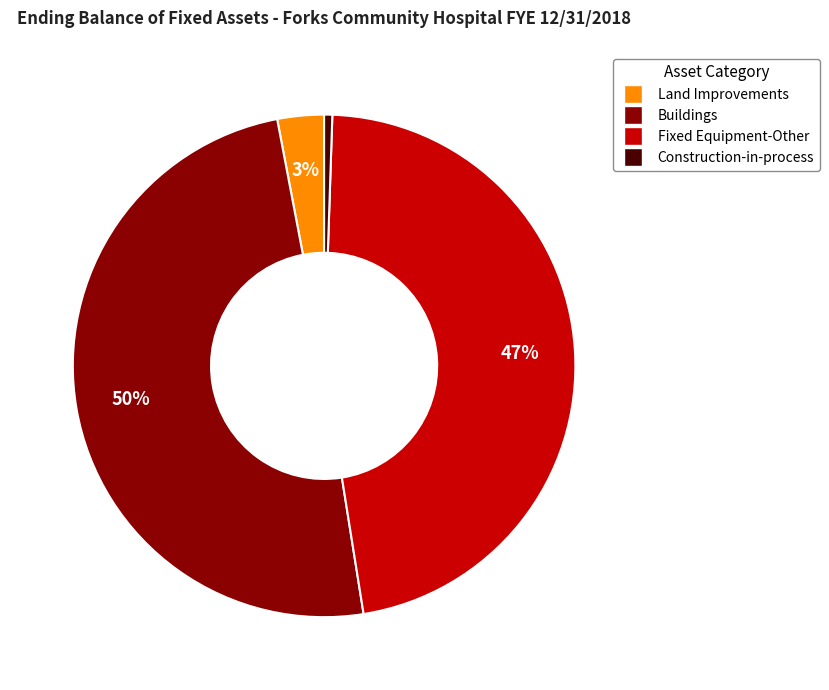

What is the ratio of the value at Buildings to the value at Fixed Equipment-Other?

1.1